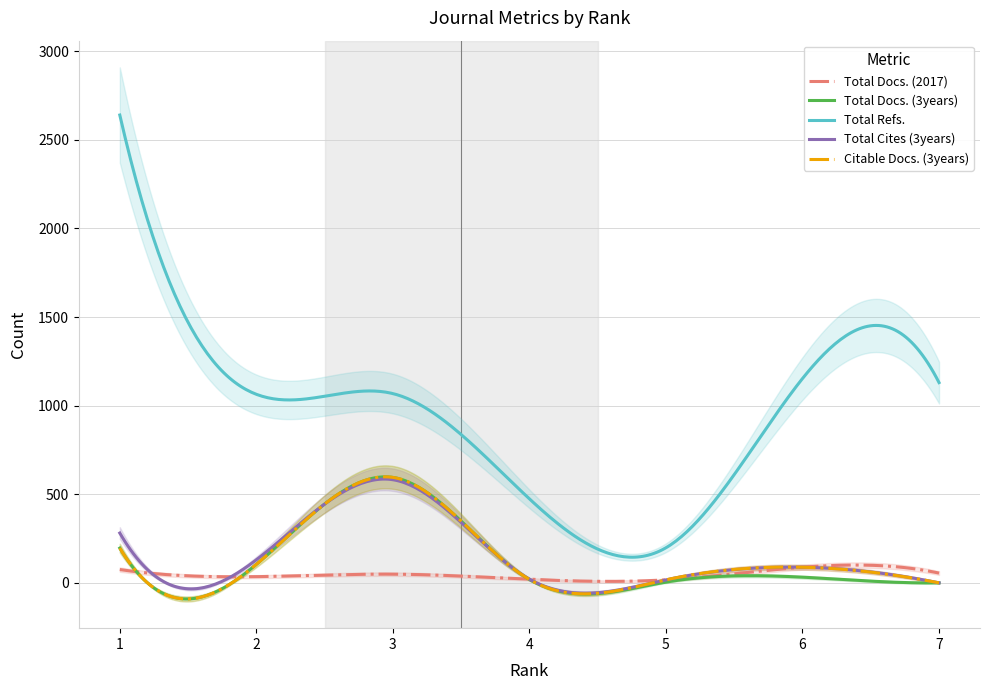

At how many categories does at least one series exceed 2626?

1